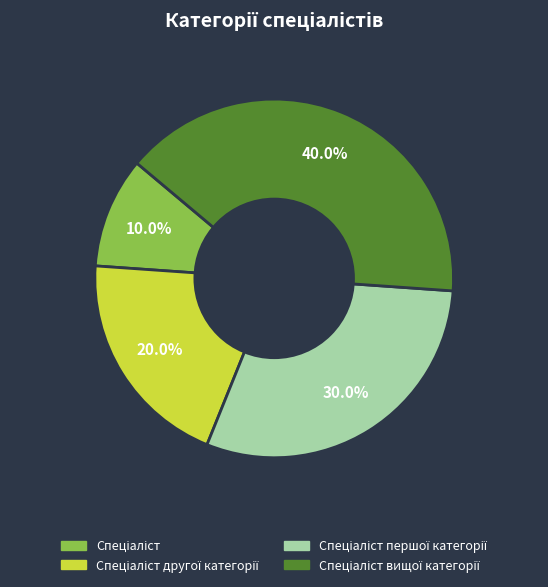

How many segments does this pie chart have?

4